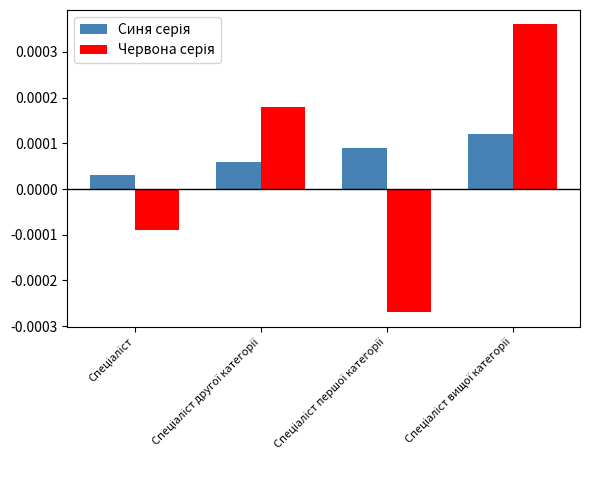

At how many categories does at least one series exceed 0?

4